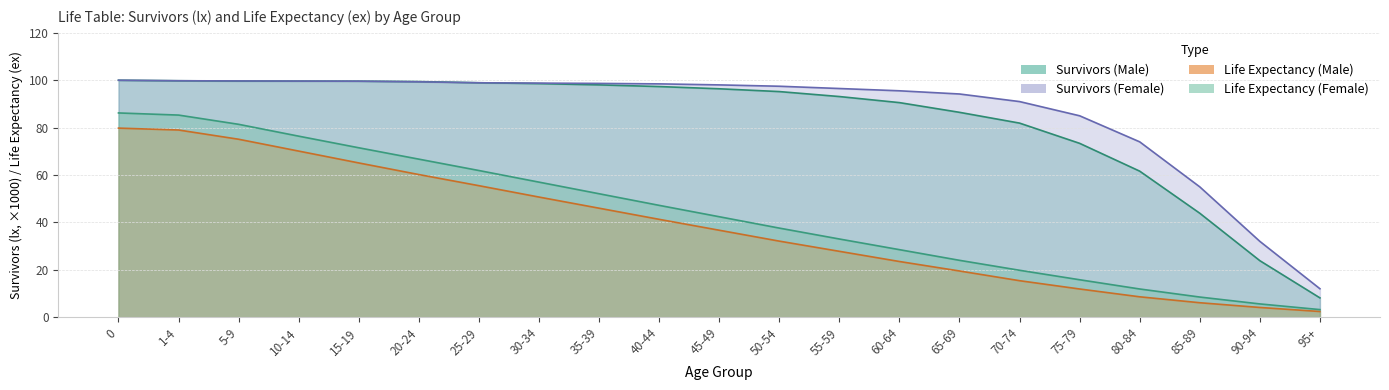

Between 10-14 and 20-24, which is larger?

10-14